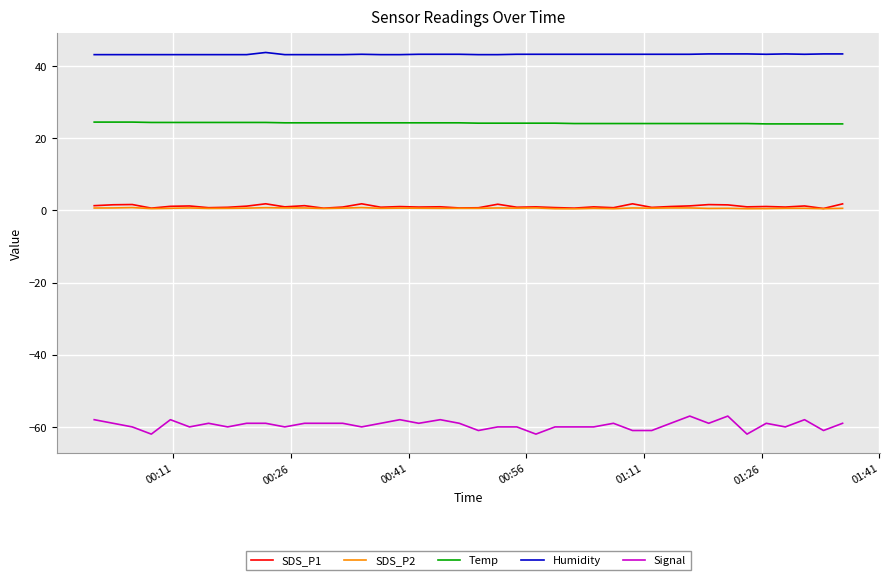

What is the maximum value for Temp?

24.5